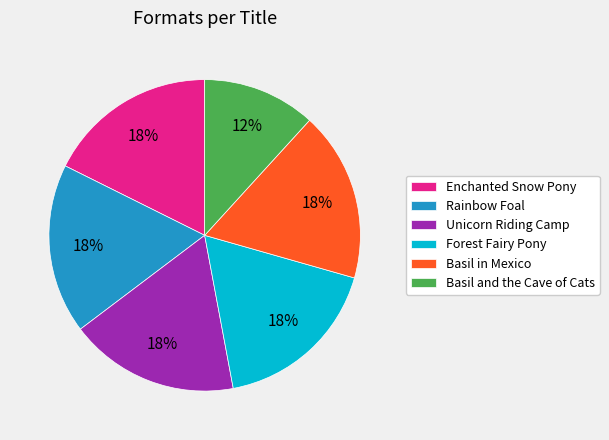

True or false: Enchanted Snow Pony accounts for 8% of the total.

False